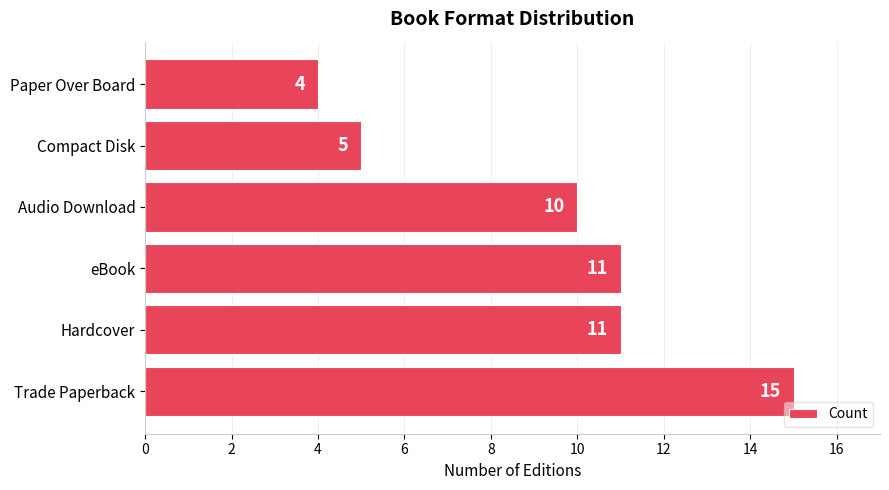

What is the difference between the values at Audio Download and Paper Over Board?

6